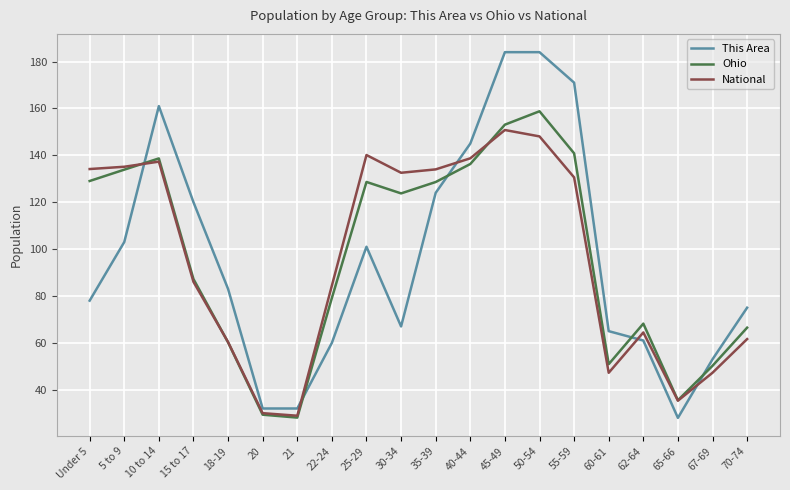

What is the total value across all series at 70-74?

203.1